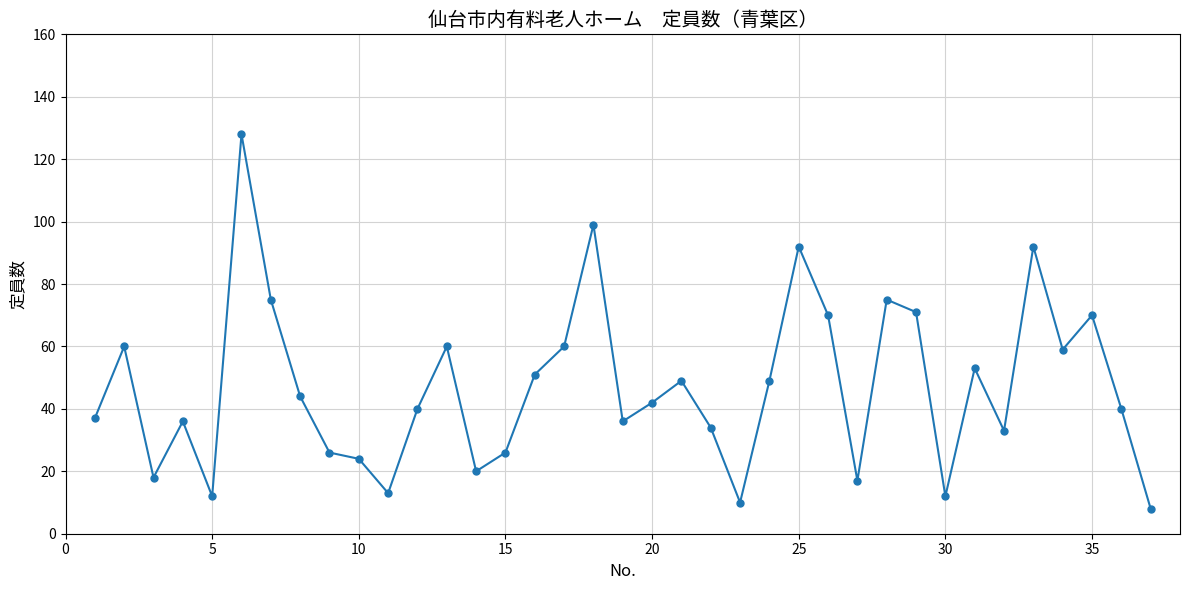

True or false: the data has more than 1 interior local peaks.

True